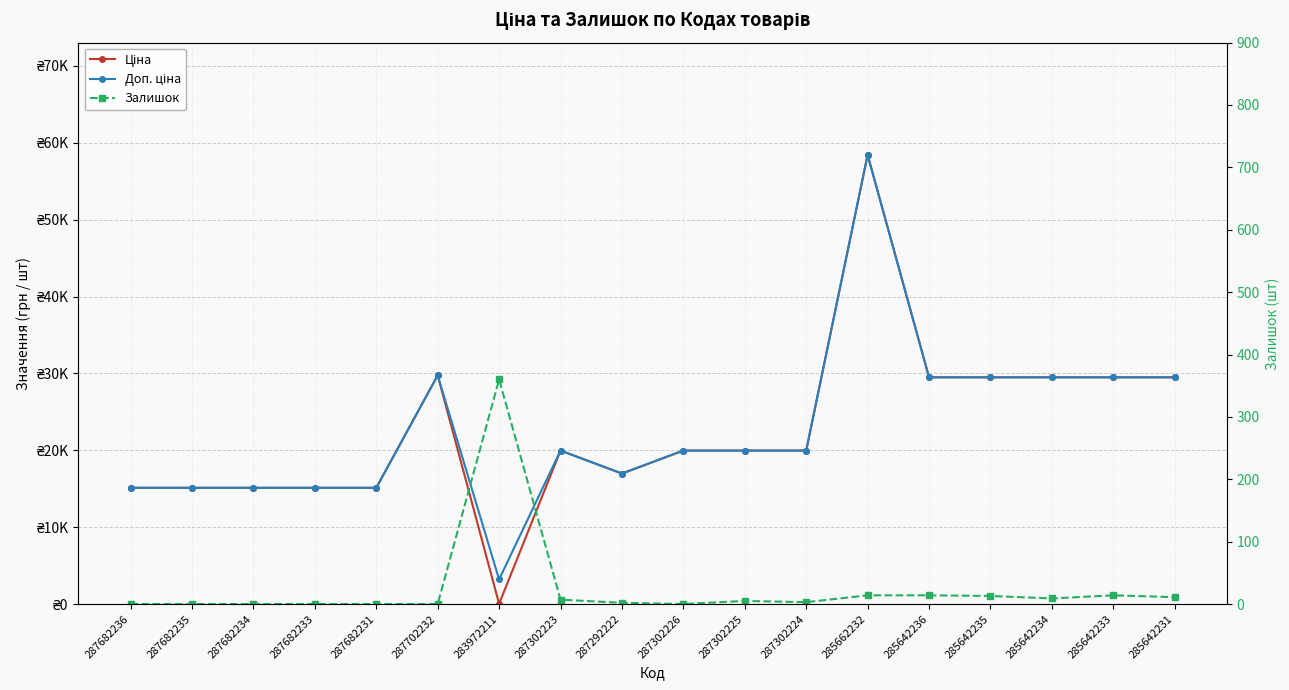

Does the chart display data point markers on the line(s)?

Yes